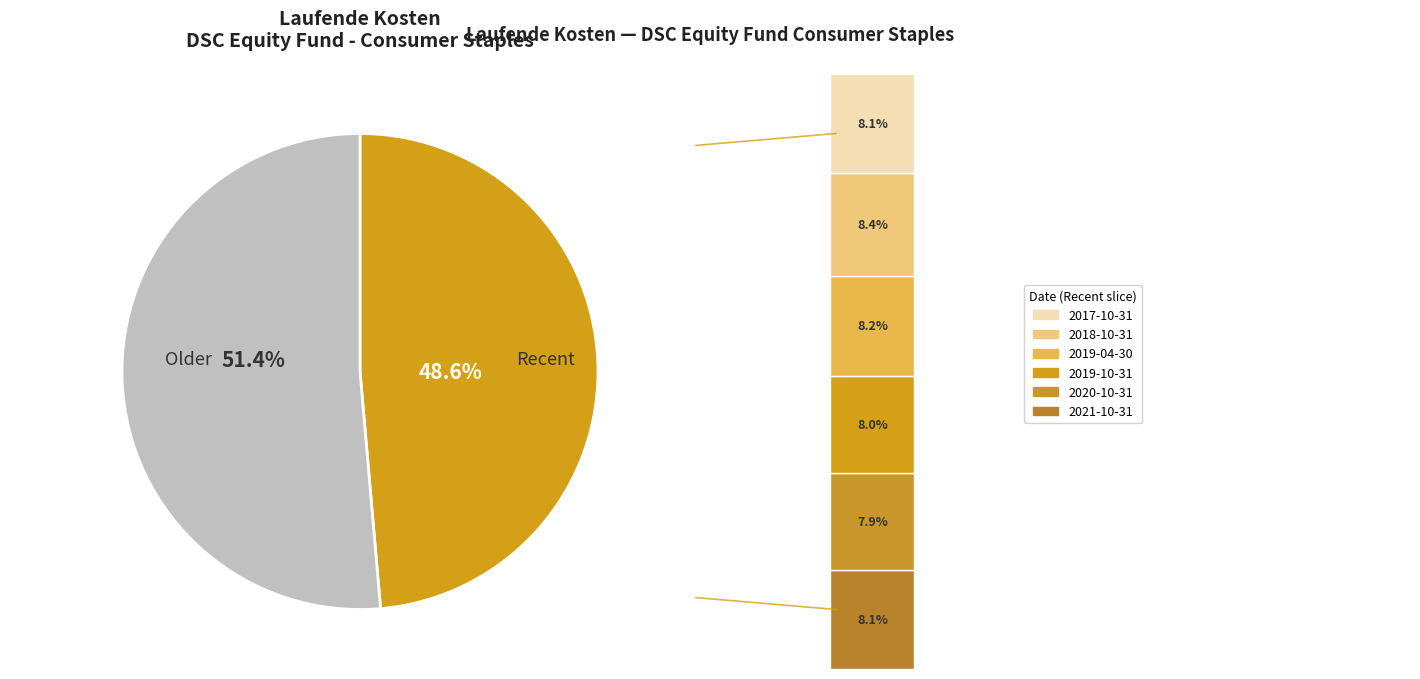

Is there any slice that represents more than half of the pie?

Yes